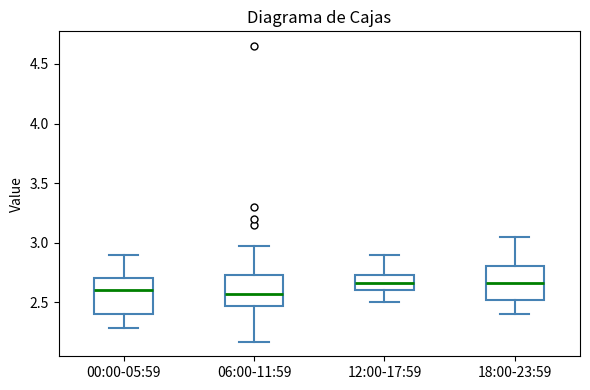

Where does the lower whisker of the box for 00:00-05:59 end on the y-axis? The values are not printed on the chart, so give them approximately, as read against the axis.

2.30